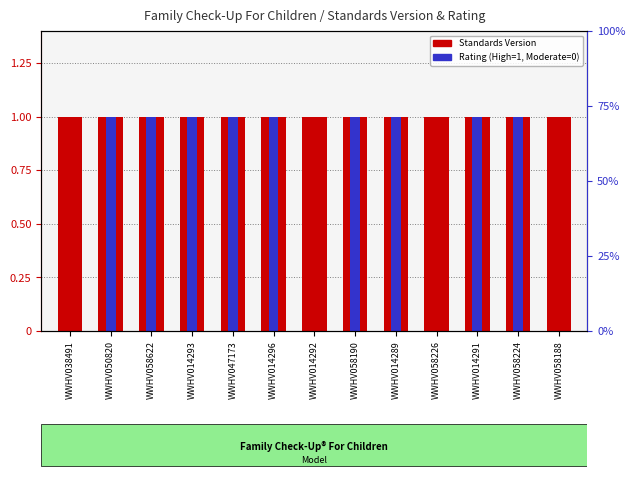

Between WWHV058190 and WWHV014291, which series saw the biggest shift?

Standards Version